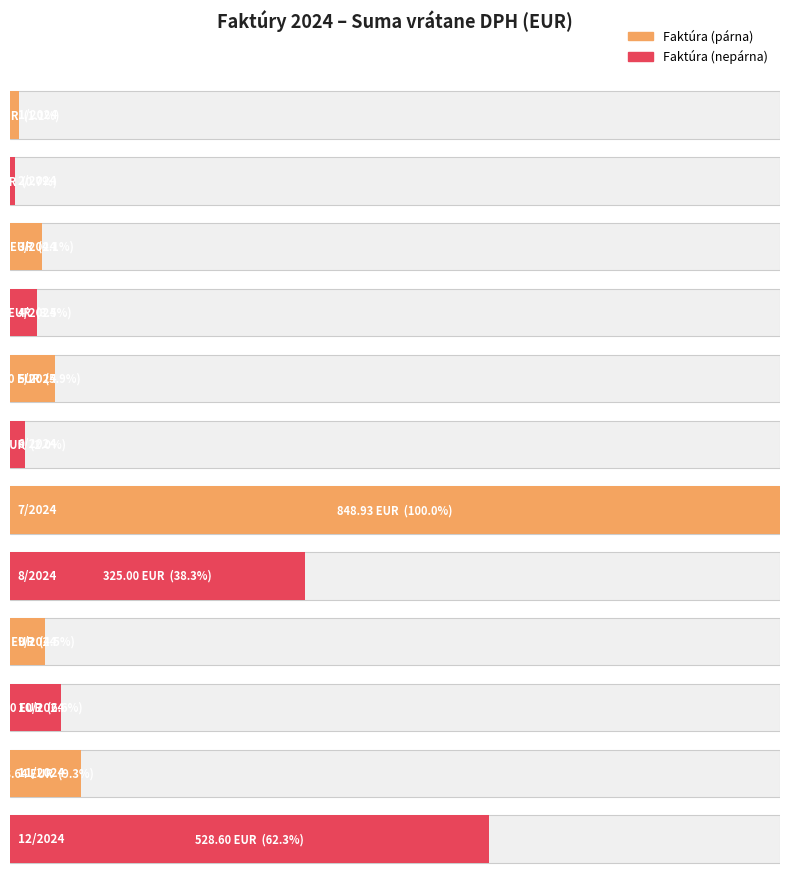

True or false: the data shows 18.5 at 4/2024.

False